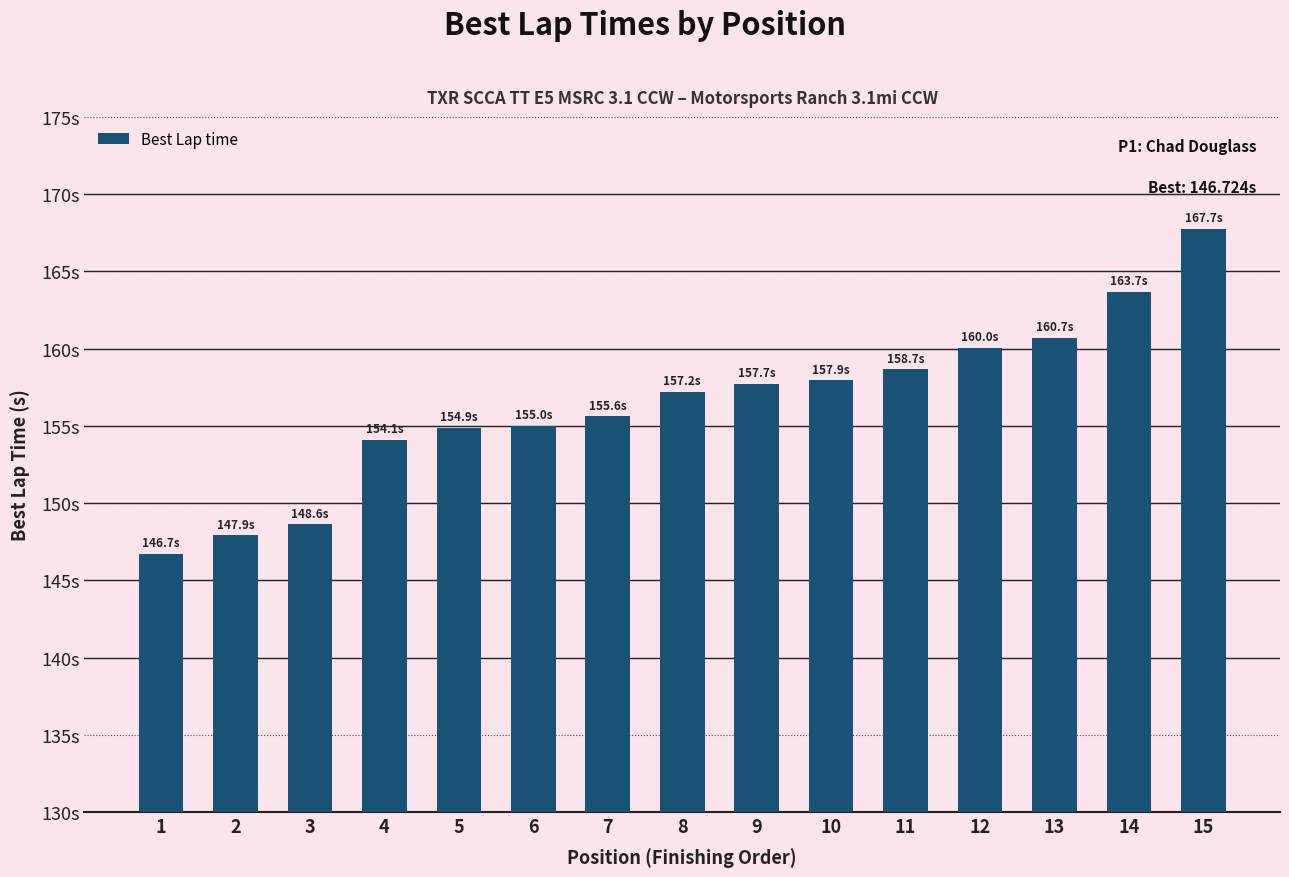

Are the bars horizontal?

No